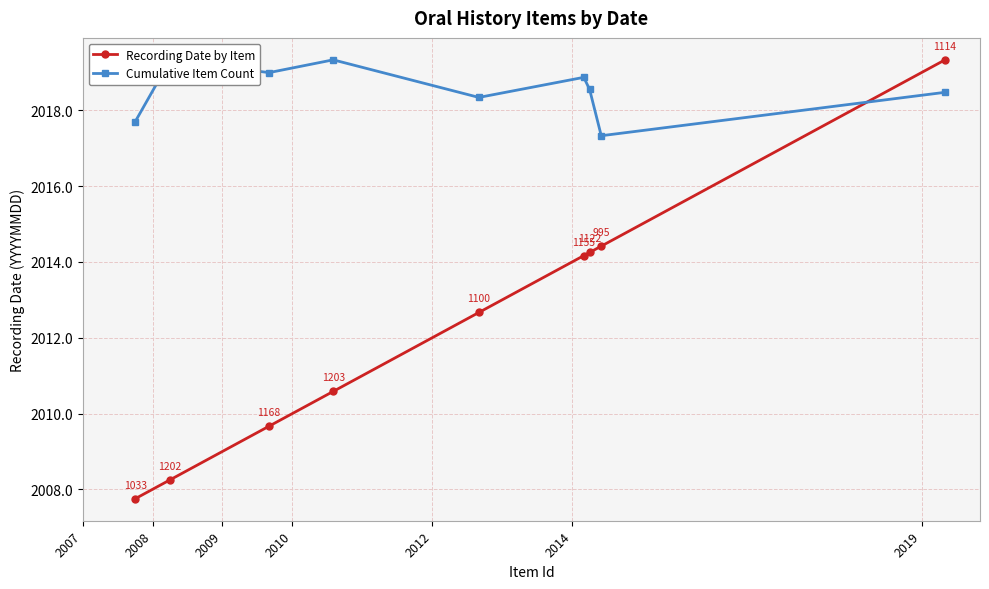

How many intersections are there between Cumulative Item Count and Recording Date by Item?

1